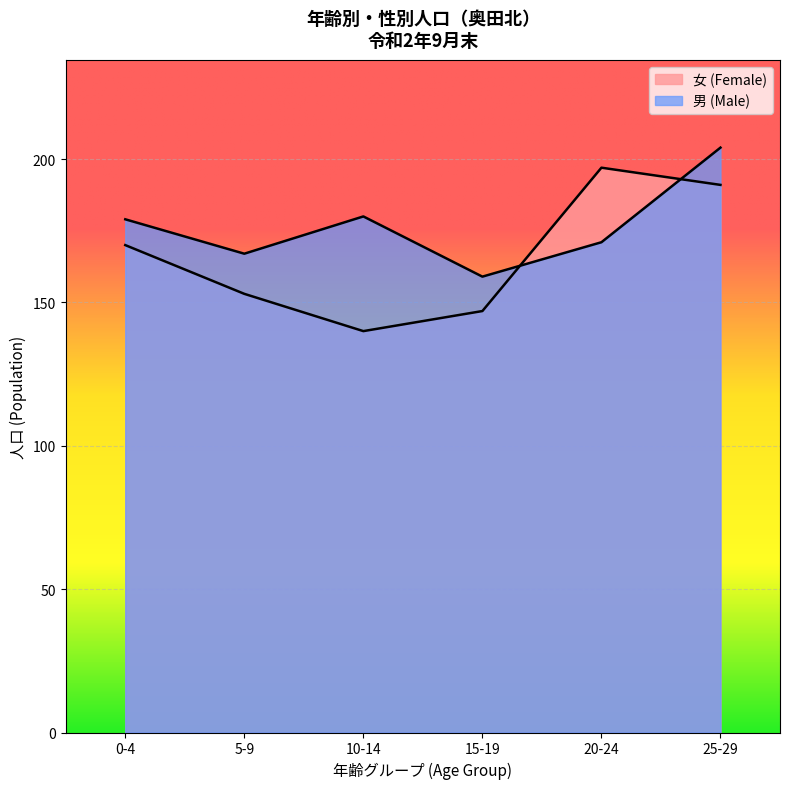

After their last crossing, which series has the higher values: 女 (Female) or 男 (Male)?

男 (Male)